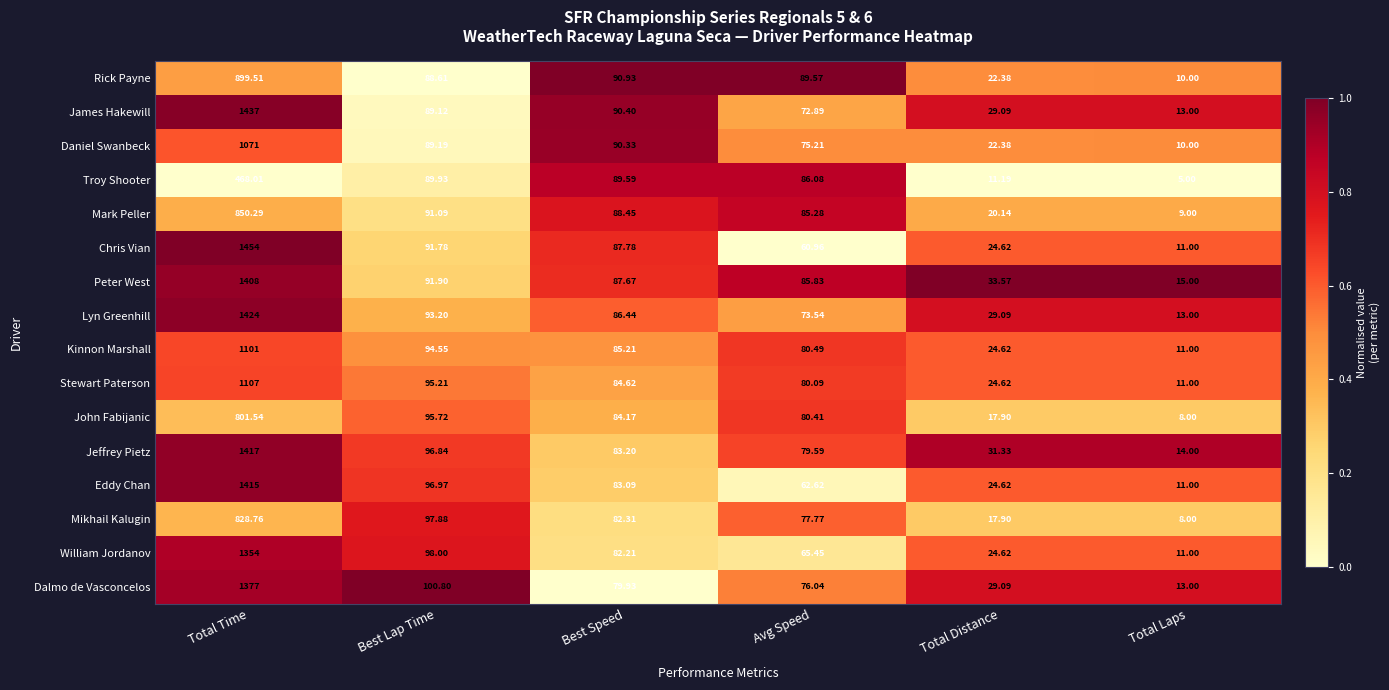

Which series has the largest range (max minus min)?

Chris Vian